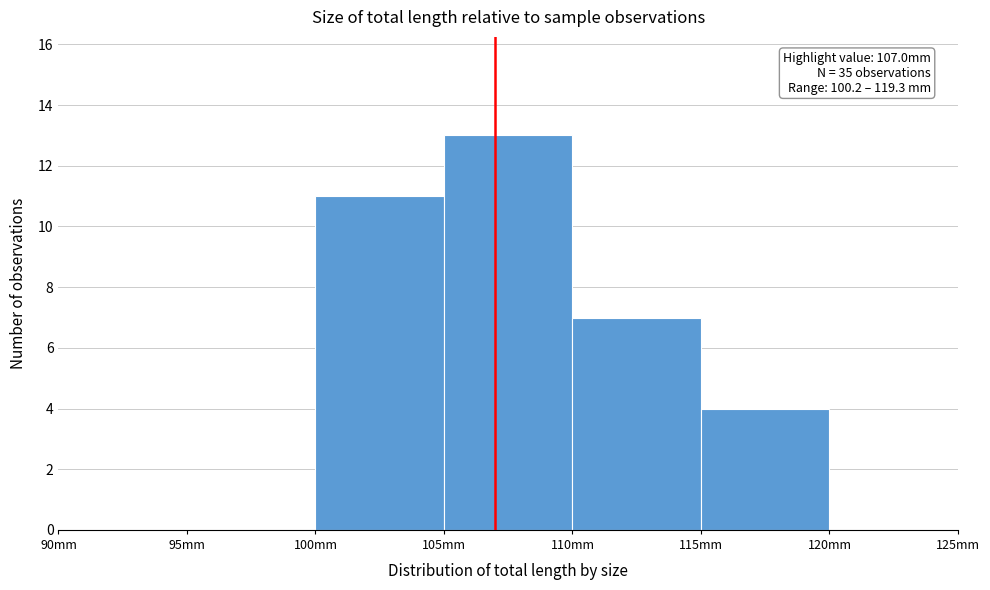

Over which range of the x-axis is the bar tallest?

105 to 110